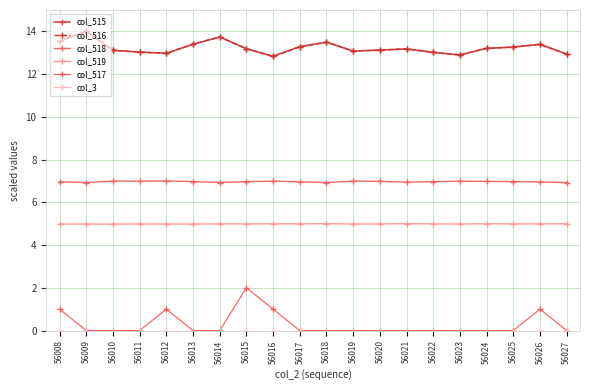

Reading left to right, extract all data points from this chart.

col_515: 56008=13.5	56009=14.0	56010=13.1	56011=13.0	56012=13.0	56013=13.4	56014=13.7	56015=13.2	56016=12.8	56017=13.3	56018=13.5	56019=13.1	56020=13.1	56021=13.2	56022=13.0	56023=12.9	56024=13.2	56025=13.3	56026=13.4	56027=12.9
col_516: 56008=13.5	56009=14.0	56010=13.1	56011=13.0	56012=13.0	56013=13.4	56014=13.7	56015=13.2	56016=12.8	56017=13.3	56018=13.5	56019=13.1	56020=13.1	56021=13.2	56022=13.0	56023=12.9	56024=13.2	56025=13.3	56026=13.4	56027=12.9
col_518: 56008=7.0	56009=6.9	56010=7.0	56011=7.0	56012=7.0	56013=7.0	56014=6.9	56015=7.0	56016=7.0	56017=7.0	56018=6.9	56019=7.0	56020=7.0	56021=6.9	56022=7.0	56023=7.0	56024=7.0	56025=7.0	56026=7.0	56027=6.9
col_519: 56008=5.0	56009=5.0	56010=5.0	56011=5.0	56012=5.0	56013=5.0	56014=5.0	56015=5.0	56016=5.0	56017=5.0	56018=5.0	56019=5.0	56020=5.0	56021=5.0	56022=5.0	56023=5.0	56024=5.0	56025=5.0	56026=5.0	56027=5.0
col_517: 56008=1.0	56009=0.0	56010=0.0	56011=0.0	56012=1.0	56013=0.0	56014=0.0	56015=2.0	56016=1.0	56017=0.0	56018=0.0	56019=0.0	56020=0.0	56021=0.0	56022=0.0	56023=0.0	56024=0.0	56025=0.0	56026=1.0	56027=0.0
col_3: 56008=0.0	56009=0.0	56010=0.0	56011=0.0	56012=0.0	56013=0.0	56014=0.0	56015=0.0	56016=0.0	56017=0.0	56018=0.0	56019=0.0	56020=0.0	56021=0.0	56022=0.0	56023=0.0	56024=0.0	56025=0.0	56026=0.0	56027=0.0